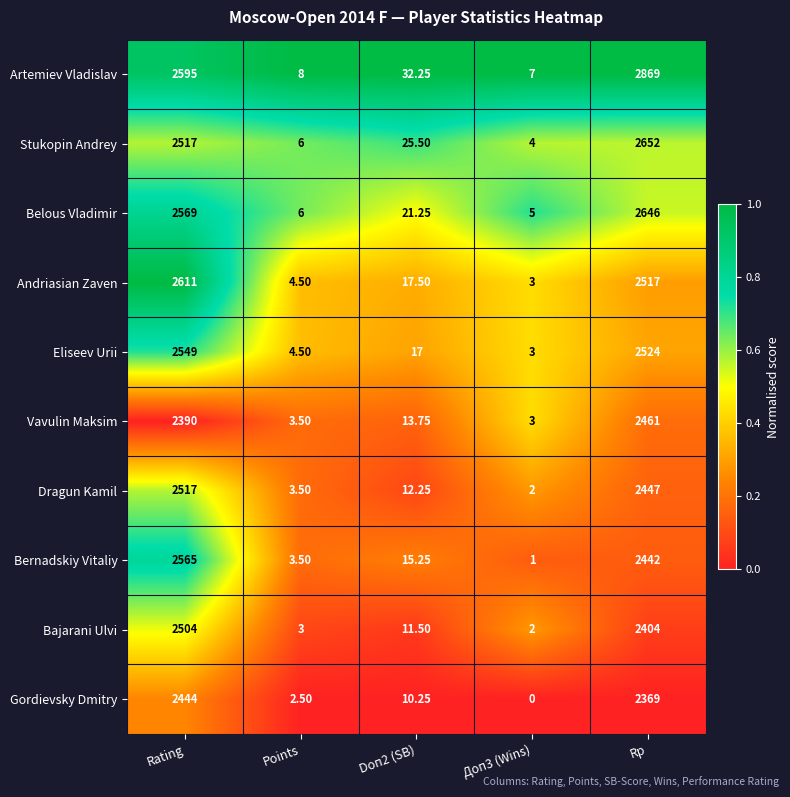

At which label is Eliseev Urii closest to 1276?

Rp